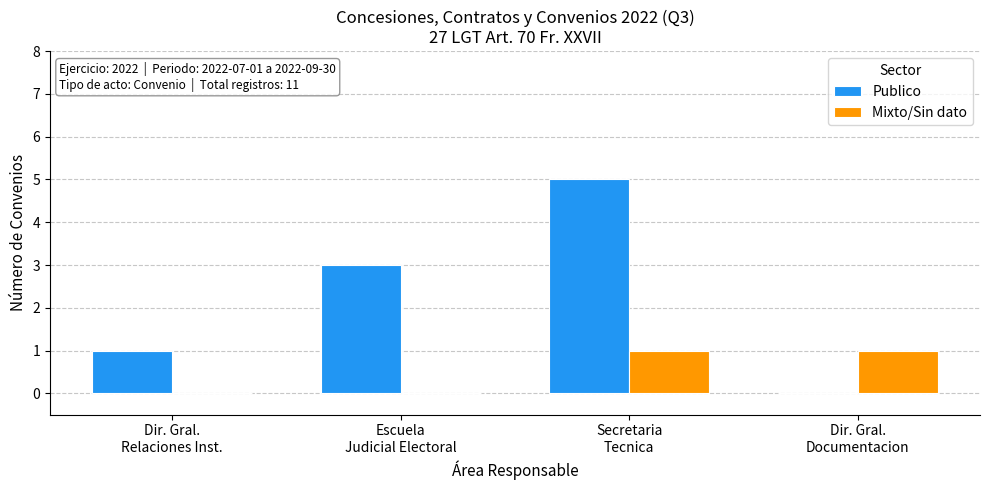

How many series are shown in this chart?

2